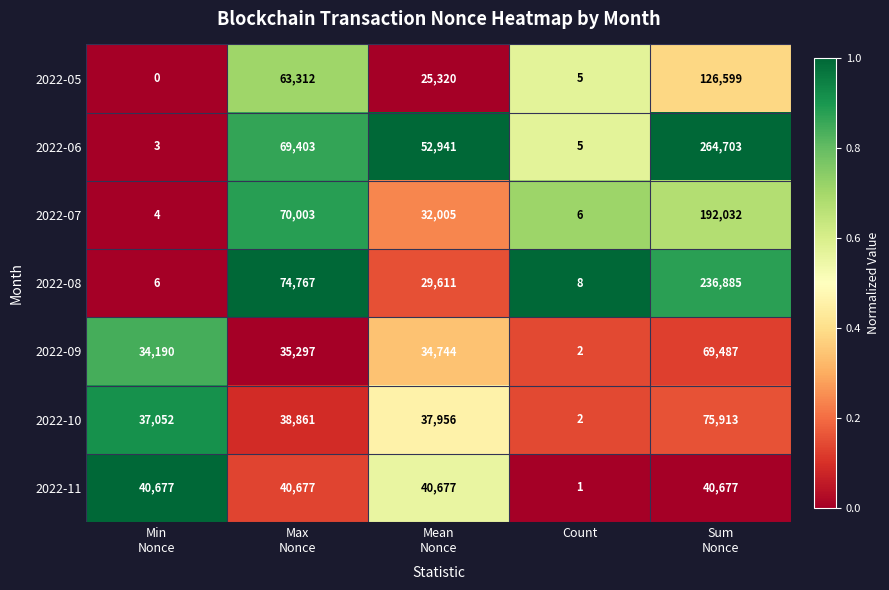

What is the average value of the 2022-06 series?

77411